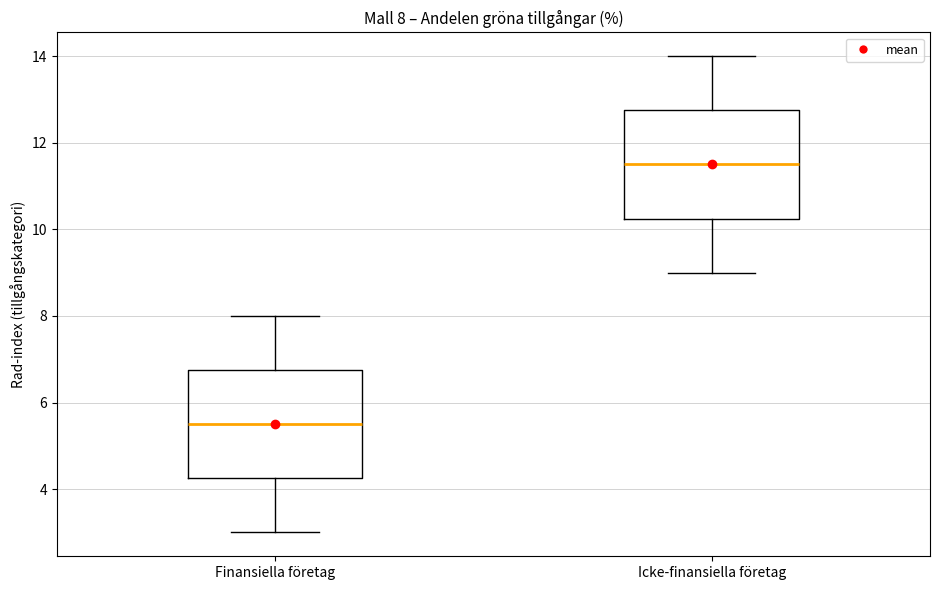

Which box has the lowest median line?

Finansiella företag